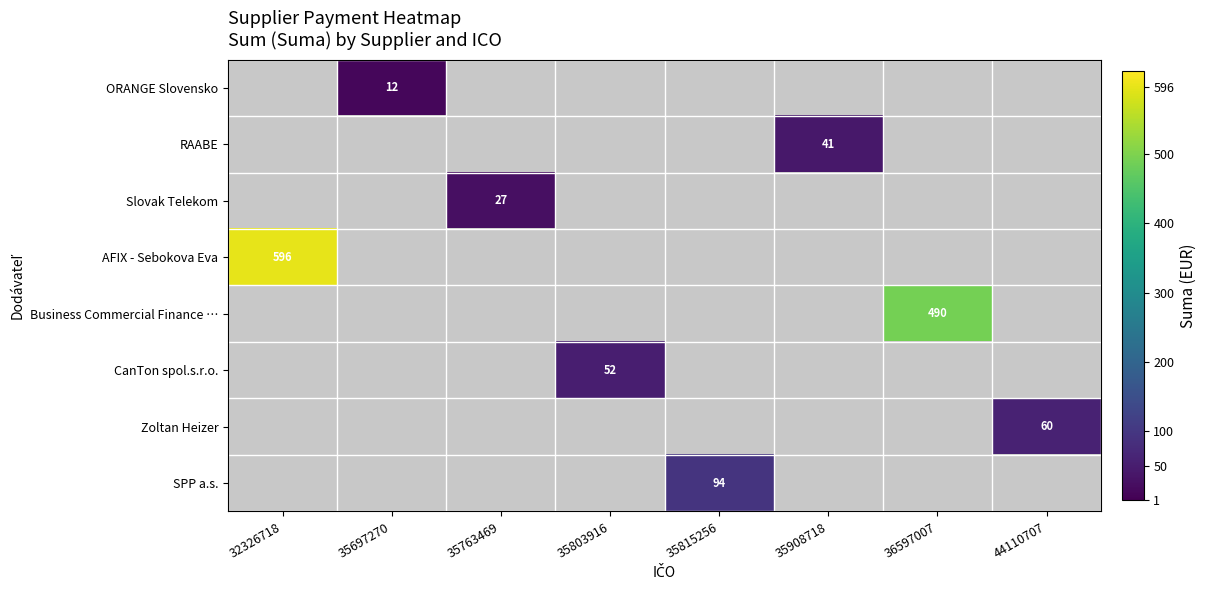

What is the sum of all Business Commercial Finance … values?

490.0